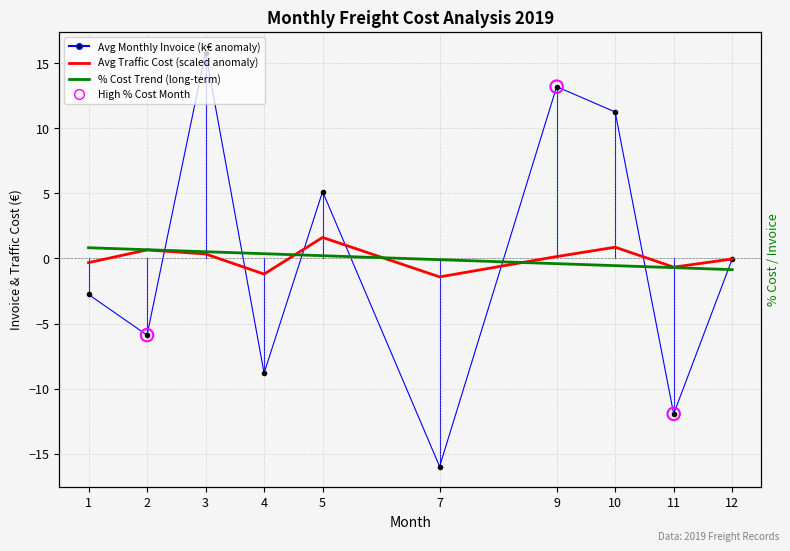

At how many categories does at least one series exceed 6?

3